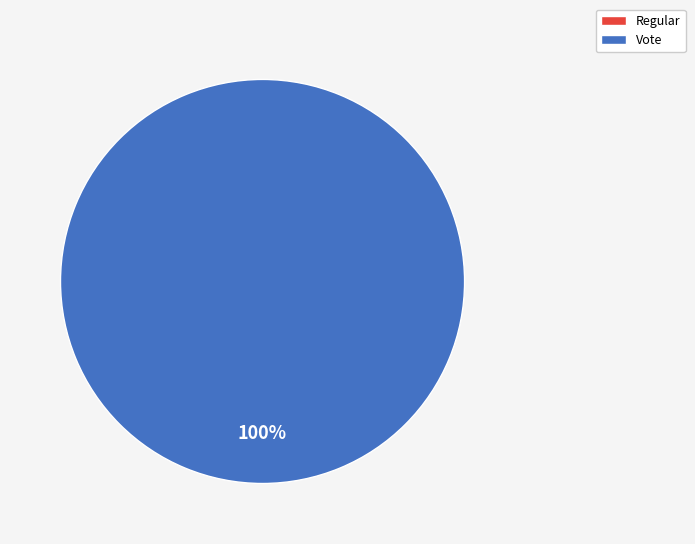

What percentage is the Vote slice, to the nearest percent?

100%